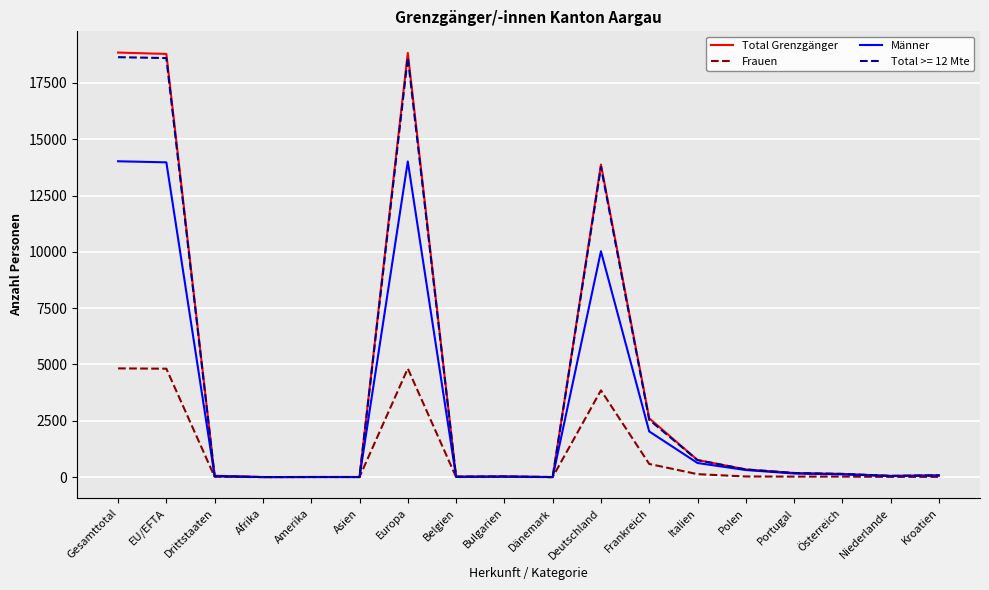

Rank the series by their maximum value, from highest to lowest.

Total Grenzgänger, Total >= 12 Mte, Männer, Frauen